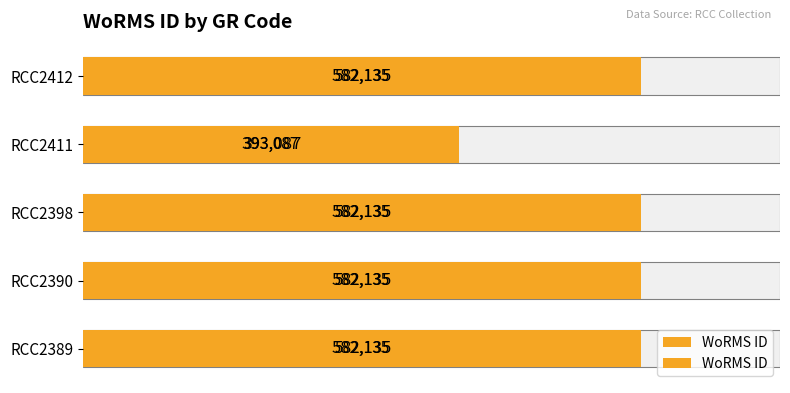

What is the value of the 3rd bar from the left?

582135